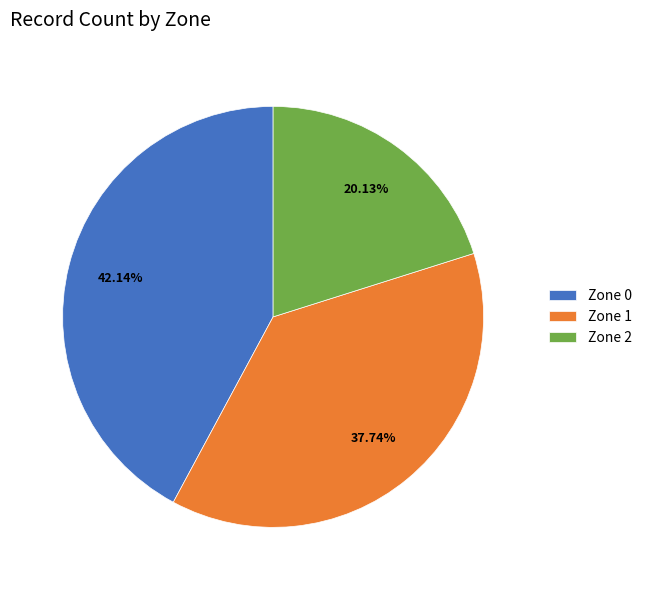

Does Zone 2 account for over 50% of the chart?

No